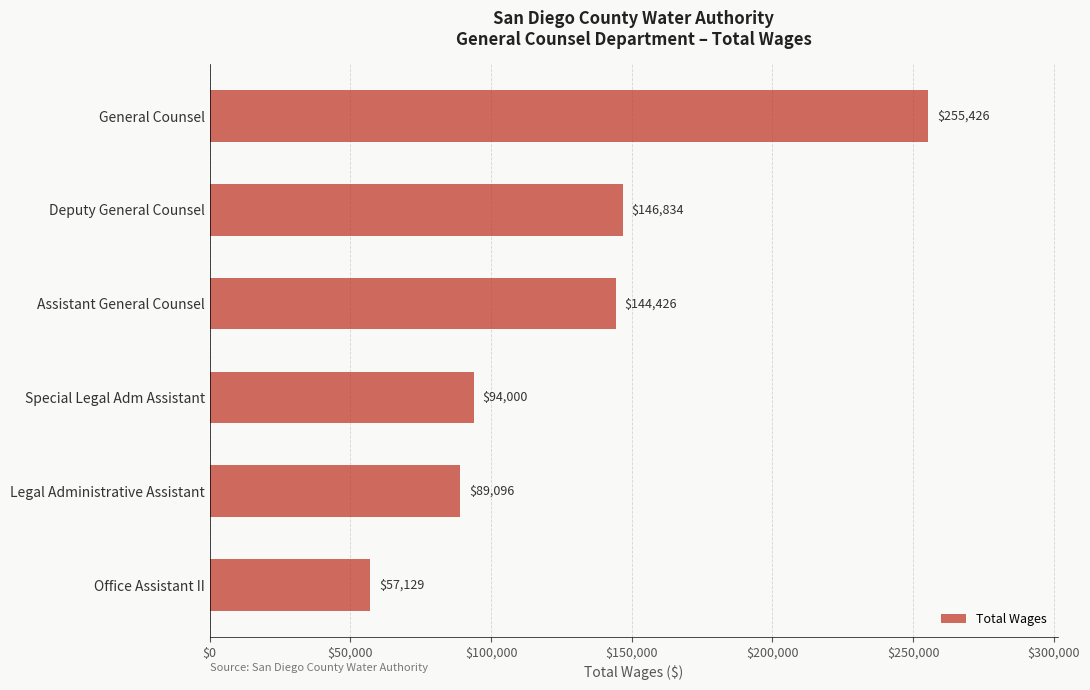

What is the change in value from Deputy General Counsel to Assistant General Counsel?

-2408